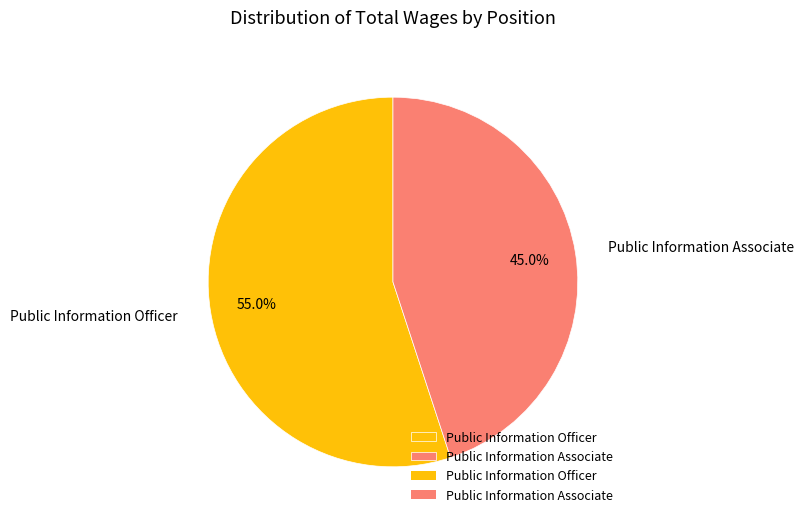

To the nearest percent, what is the difference between the largest and smallest slice percentages?

10%